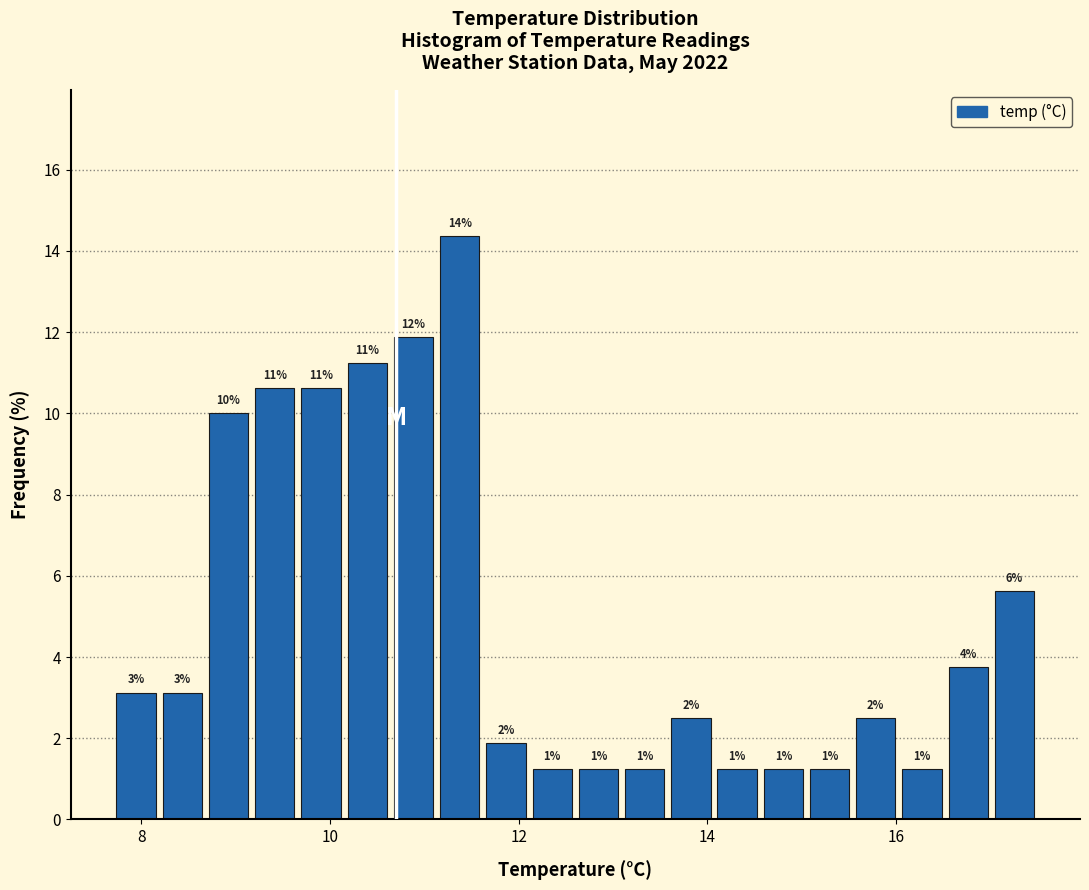

Read against the x-axis, roughly where is the centre of the tallest bar?

11.4